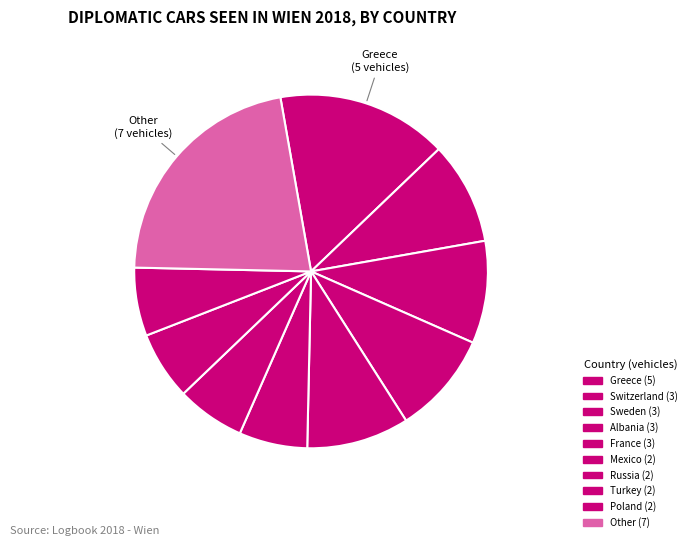

Which category has the biggest portion of the pie?

Other